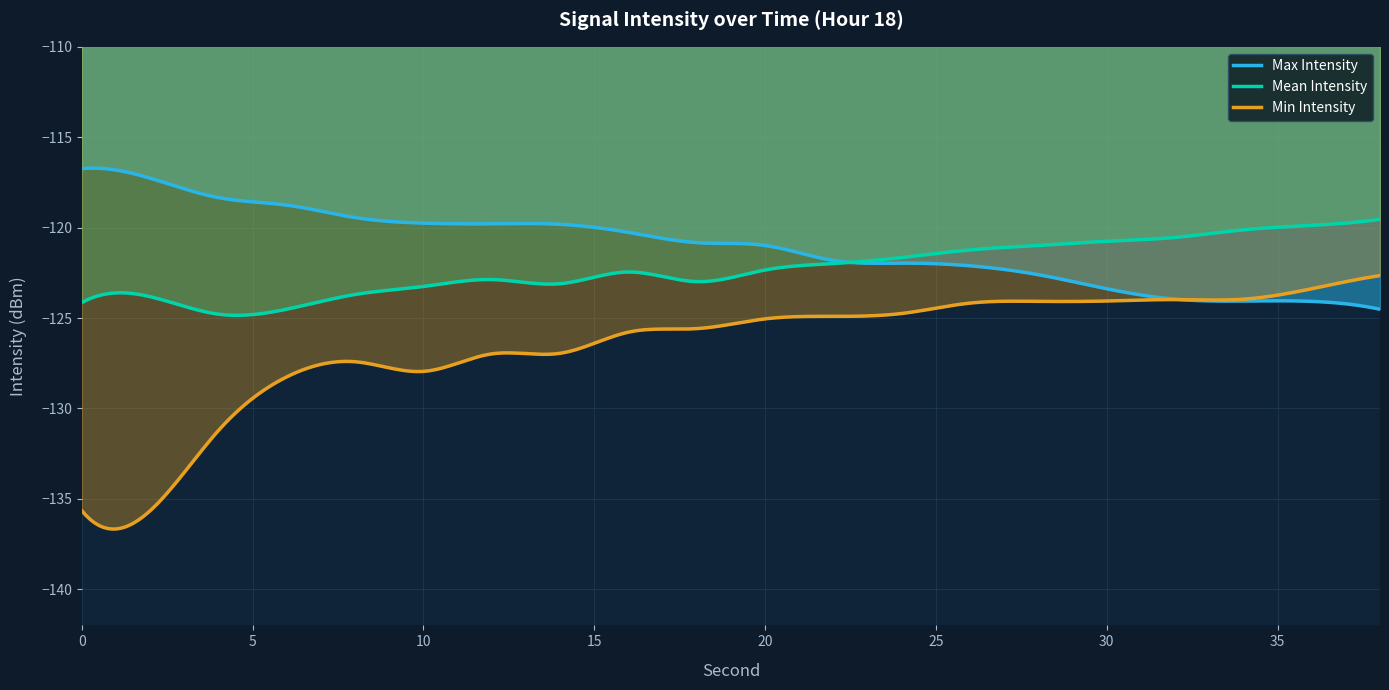

True or false: Mean Intensity and Min Intensity cross at least once.

False